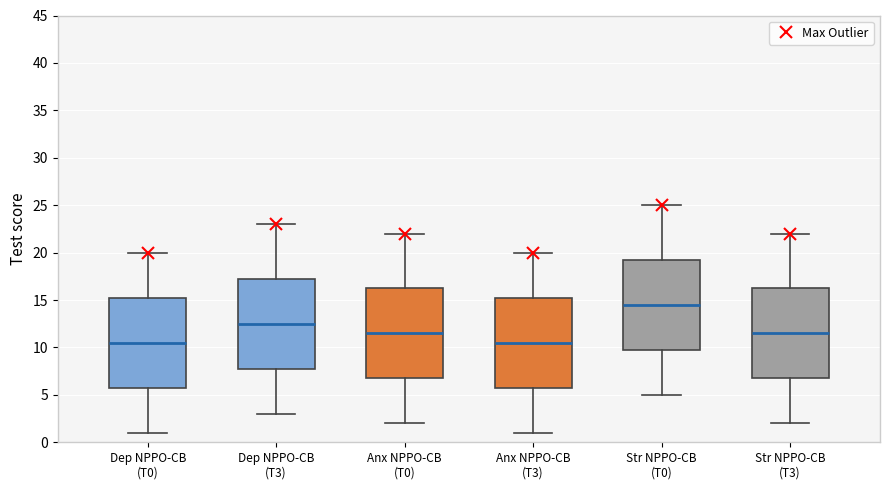

Reading left to right, read every box against the y-axis: the position of its median line, the range the box covers, and the ends of its whiskers. The values are not printed on the chart, so give them approximately, as read against the axis.

Dep NPPO-CB (T0): median 10.5, box 6.0 to 15.5, whiskers 1.0 to 20.0
Dep NPPO-CB (T3): median 12.5, box 8.0 to 17.5, whiskers 3.0 to 23.0
Anx NPPO-CB (T0): median 11.5, box 7.0 to 16.5, whiskers 2.0 to 22.0
Anx NPPO-CB (T3): median 10.5, box 6.0 to 15.5, whiskers 1.0 to 20.0
Str NPPO-CB (T0): median 14.5, box 10.0 to 19.5, whiskers 5.0 to 25.0
Str NPPO-CB (T3): median 11.5, box 7.0 to 16.5, whiskers 2.0 to 22.0